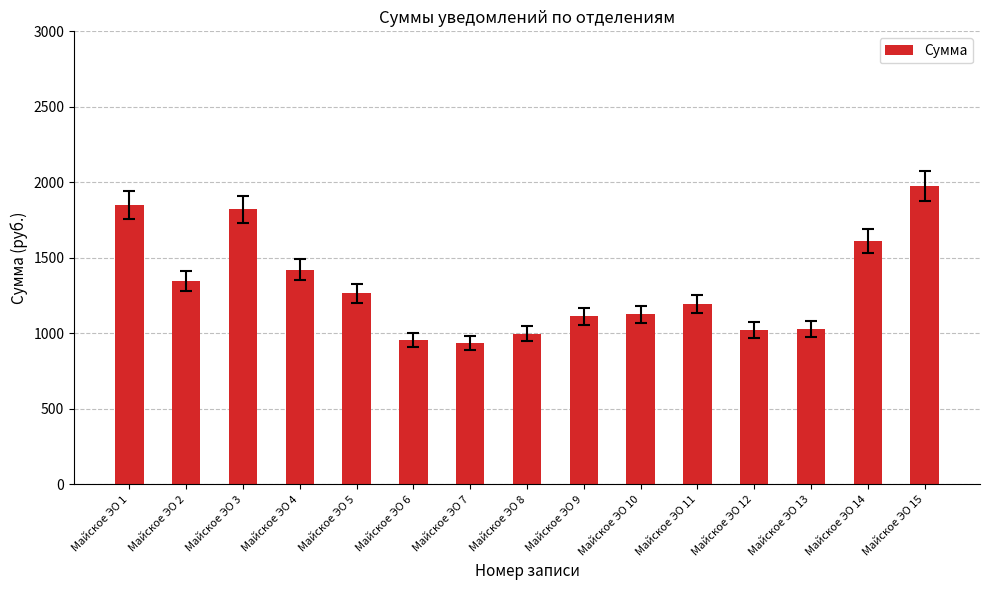

At which label is the value closest to 1454?

Майское ЭО 4